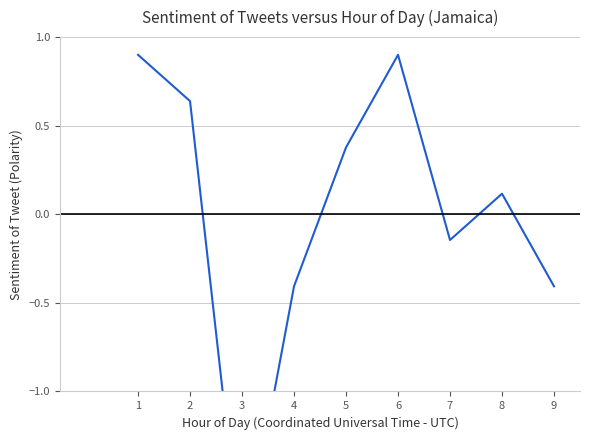

Reading left to right, extract all data points from this chart.

0.9	0.6	-2.0	-0.4	0.4	0.9	-0.1	0.1	-0.4